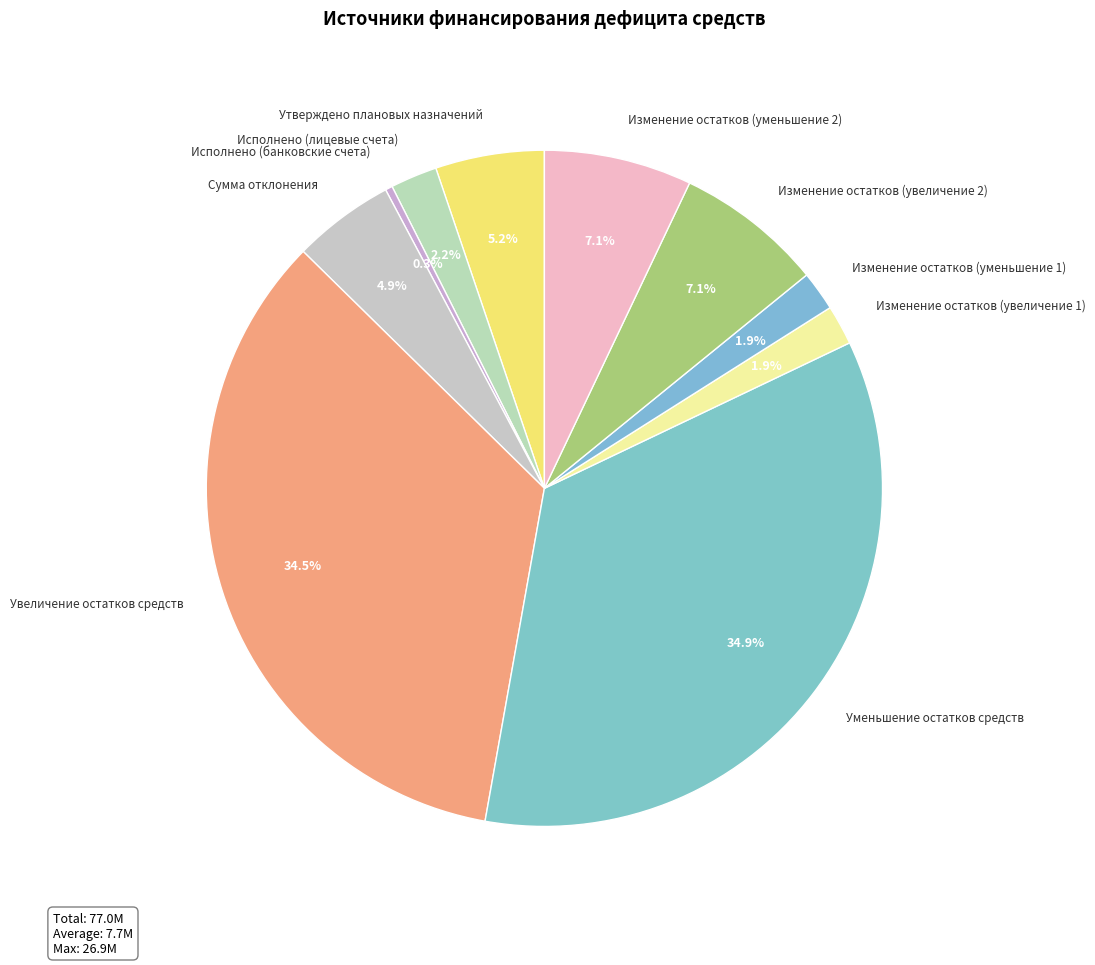

To the nearest percent, what is the combined percentage of Сумма отклонения and Изменение остатков (увеличение 1)?

7%